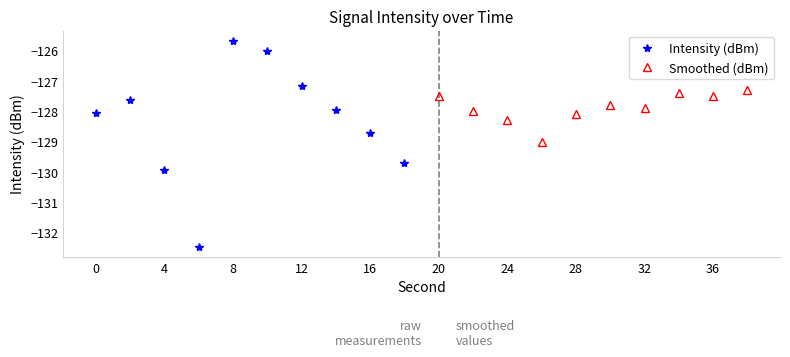

How many interior local valleys does the Intensity (dBm) series have?

1